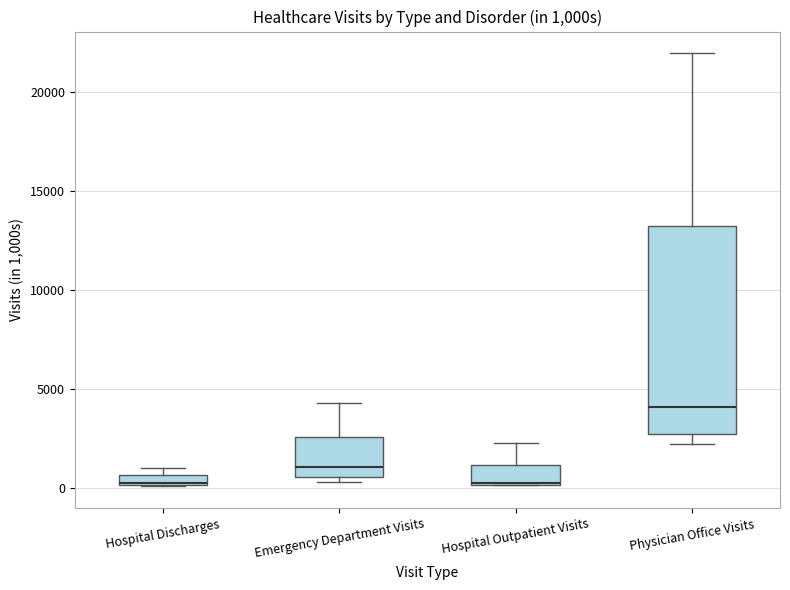

Which box is the tallest, from its lower edge to its upper edge?

Physician Office Visits